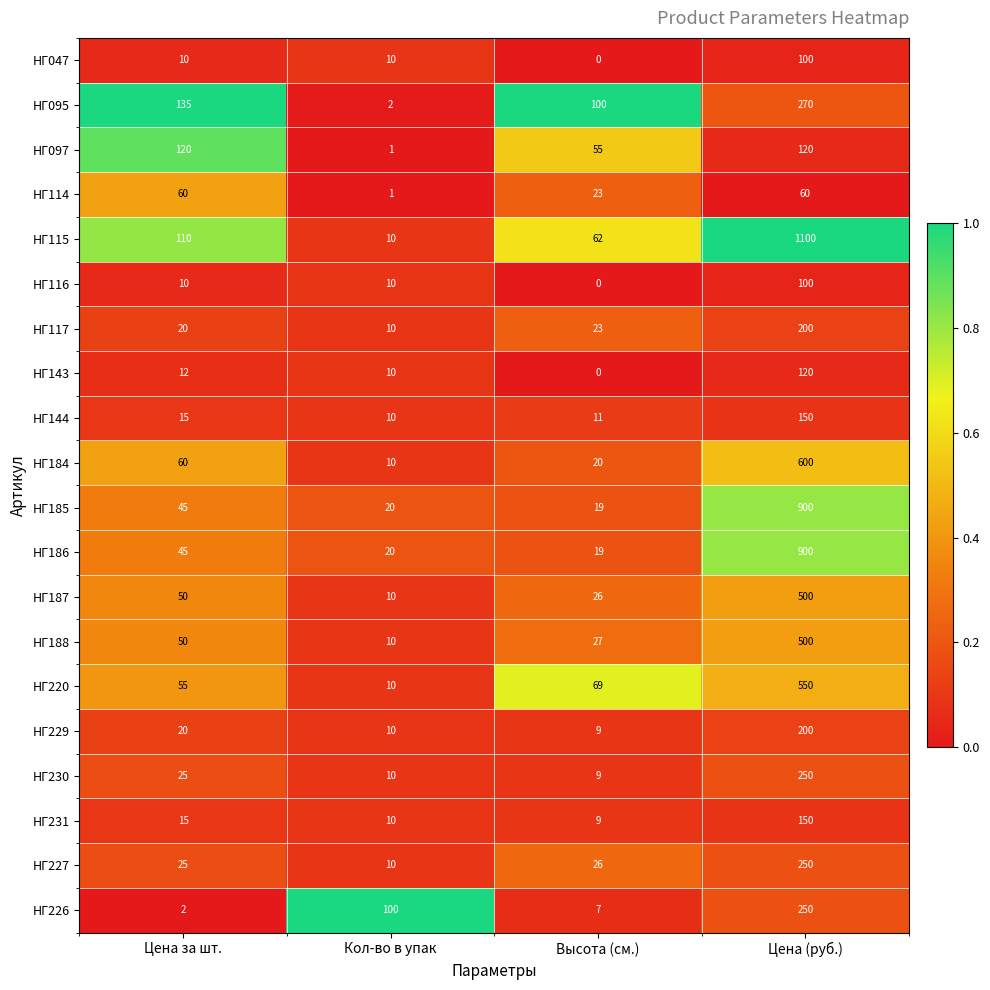

How many data points in НГ116 are less than 10?

1